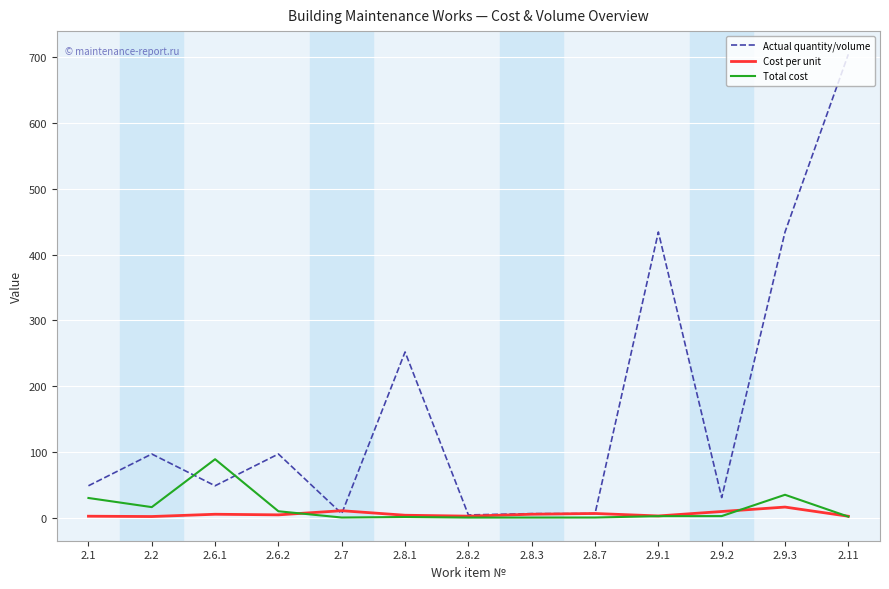

Between 2.6.2 and 2.8.7, which series saw the biggest shift?

Actual quantity/volume